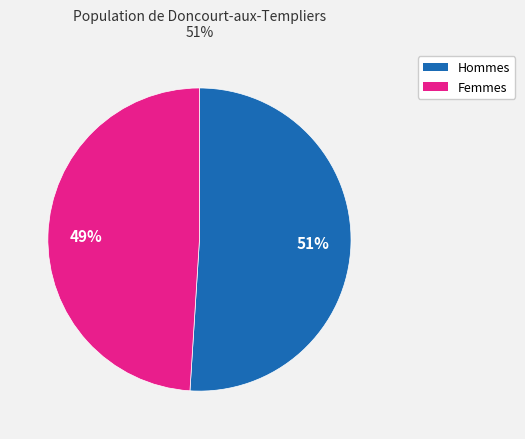

Combined, do Femmes and Hommes account for over 50%?

Yes